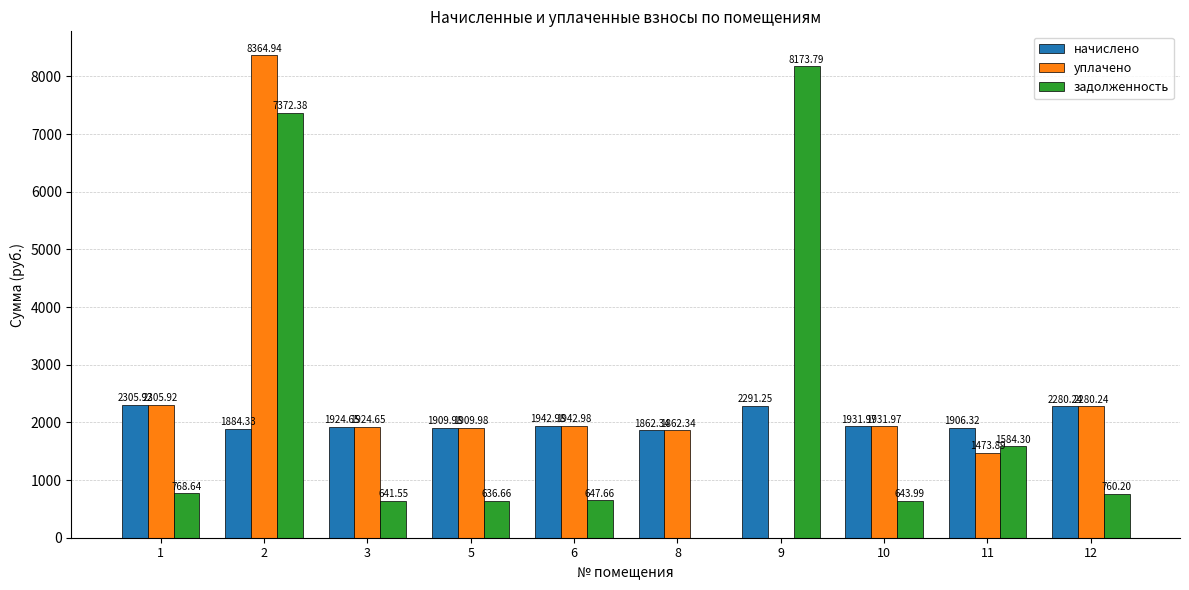

What are all the series names shown in the legend?

начислено, уплачено, задолженность